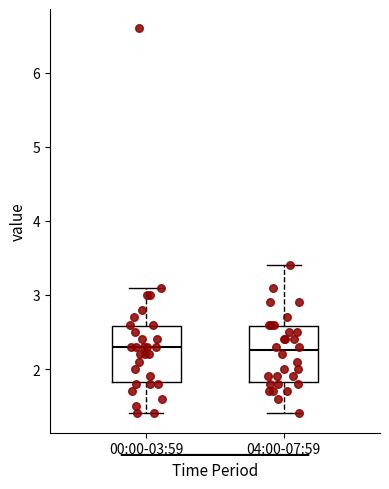

Where does the lower whisker of the box for 00:00-03:59 end on the y-axis? The values are not printed on the chart, so give them approximately, as read against the axis.

1.4